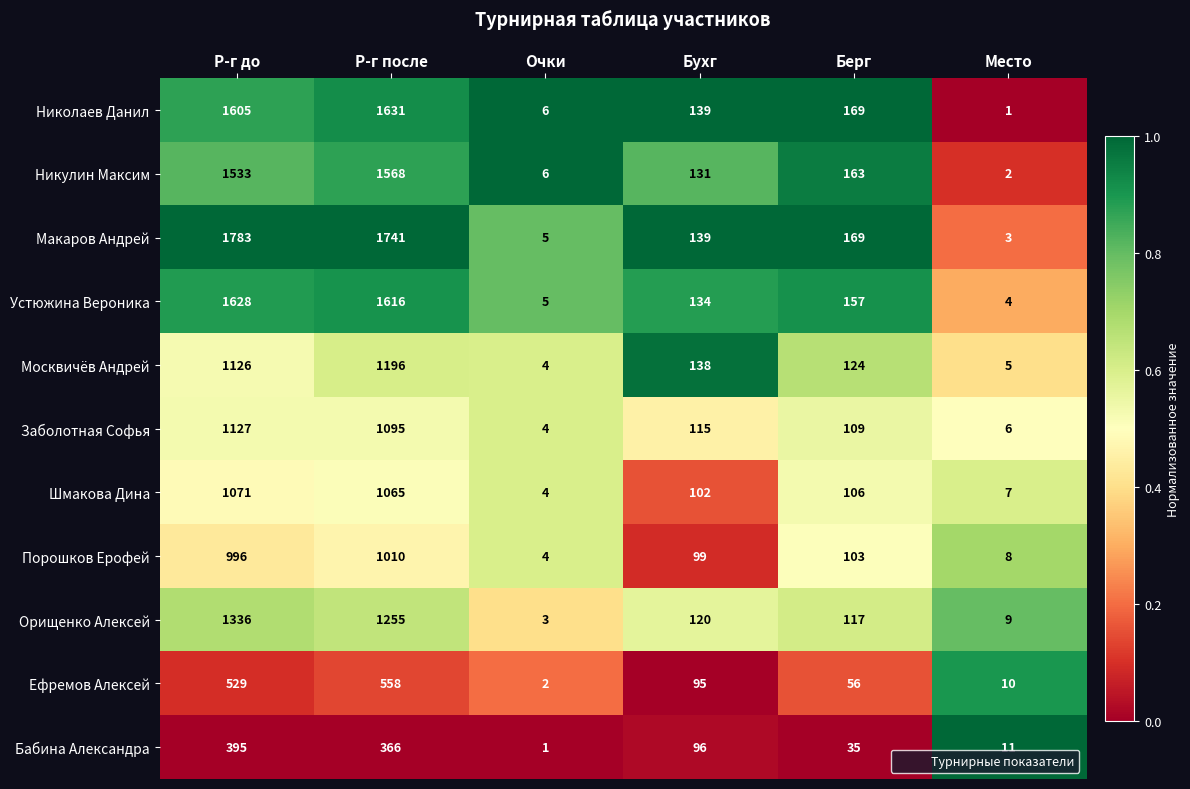

At which category is the sum across all series the highest?

Р-г до